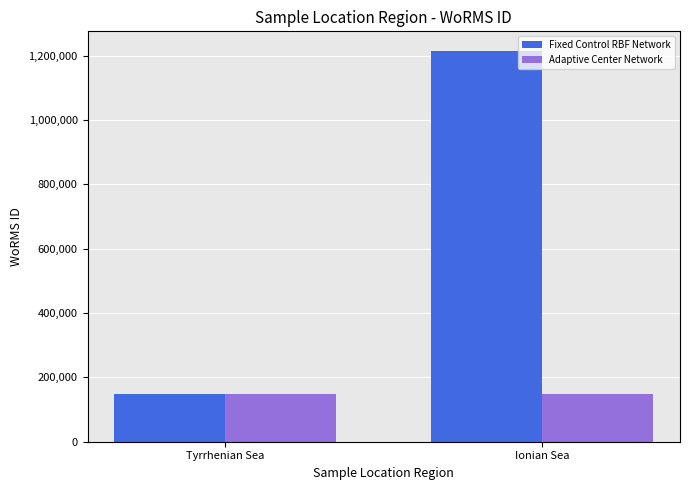

Reading right to left, extract all data points from this chart.

Fixed Control RBF Network: Ionian Sea=1214732	Tyrrhenian Sea=149045
Adaptive Center Network: Ionian Sea=149045	Tyrrhenian Sea=149045